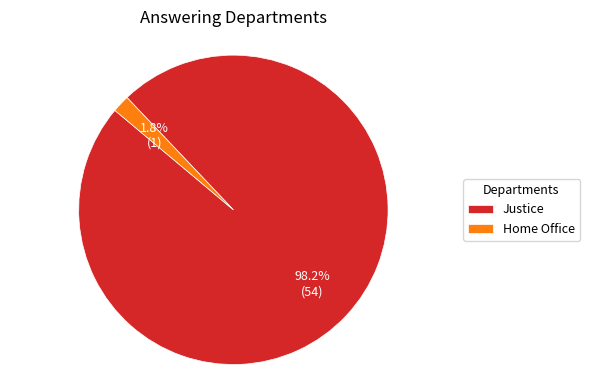

To the nearest percent, what is the average slice percentage?

50%